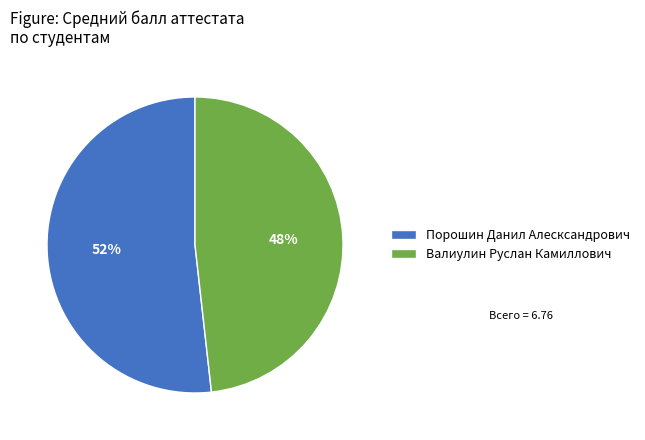

The Валиулин Руслан Камиллович slice represents 39% of the pie. True or false?

False